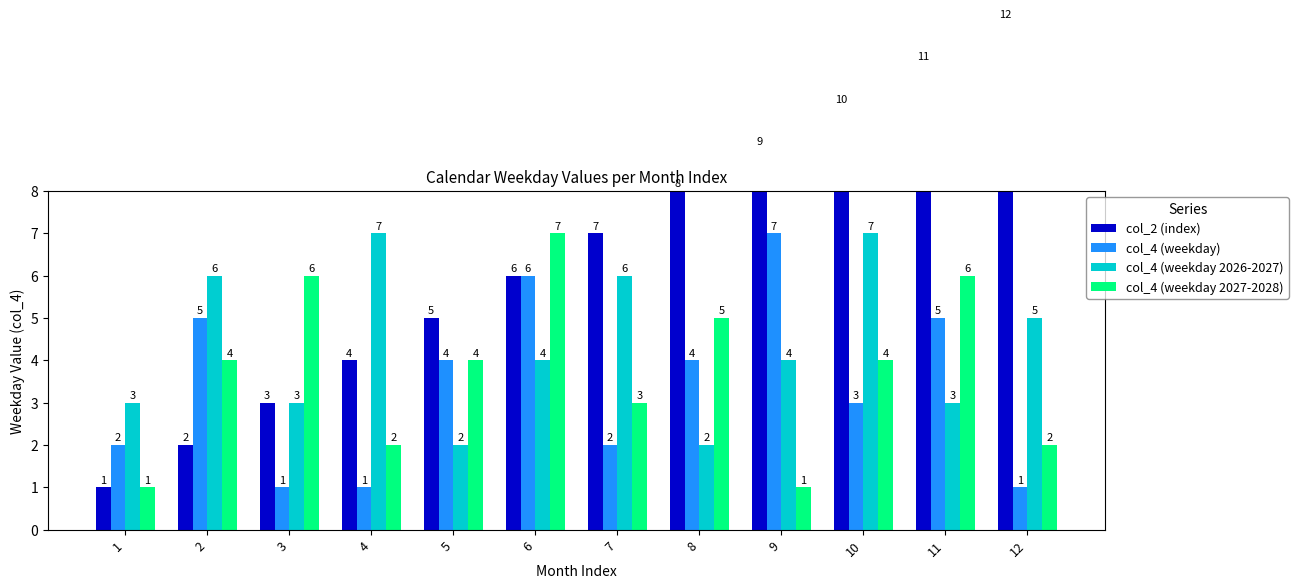

How many bars are there in each group?

4